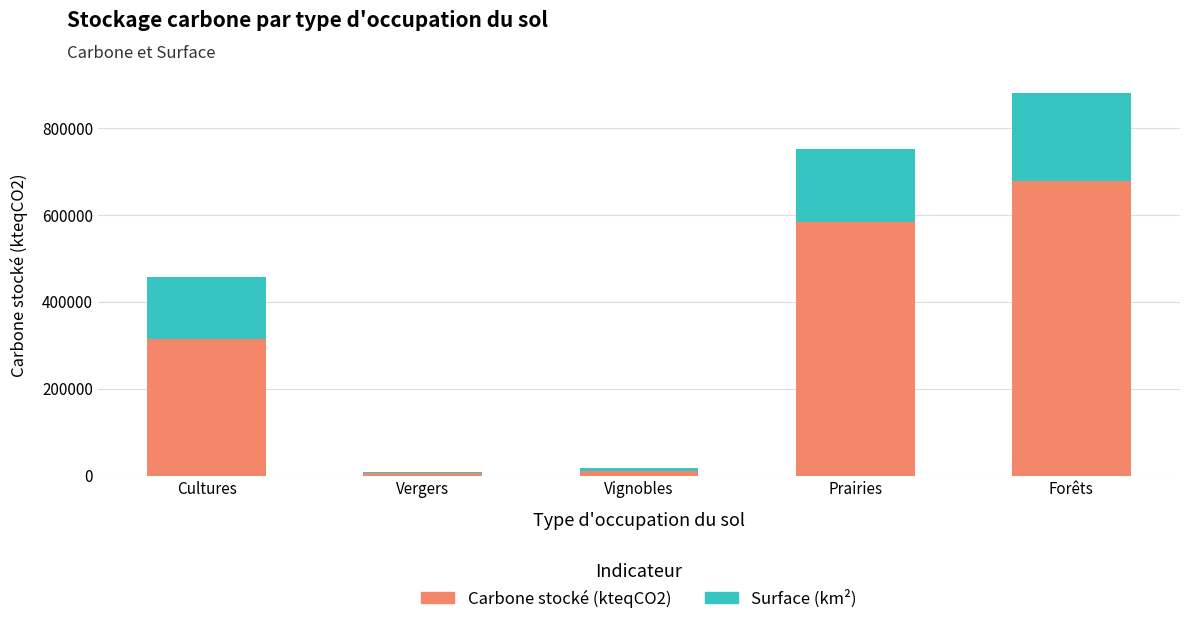

What is the total value across all series at Forêts?

880445.1